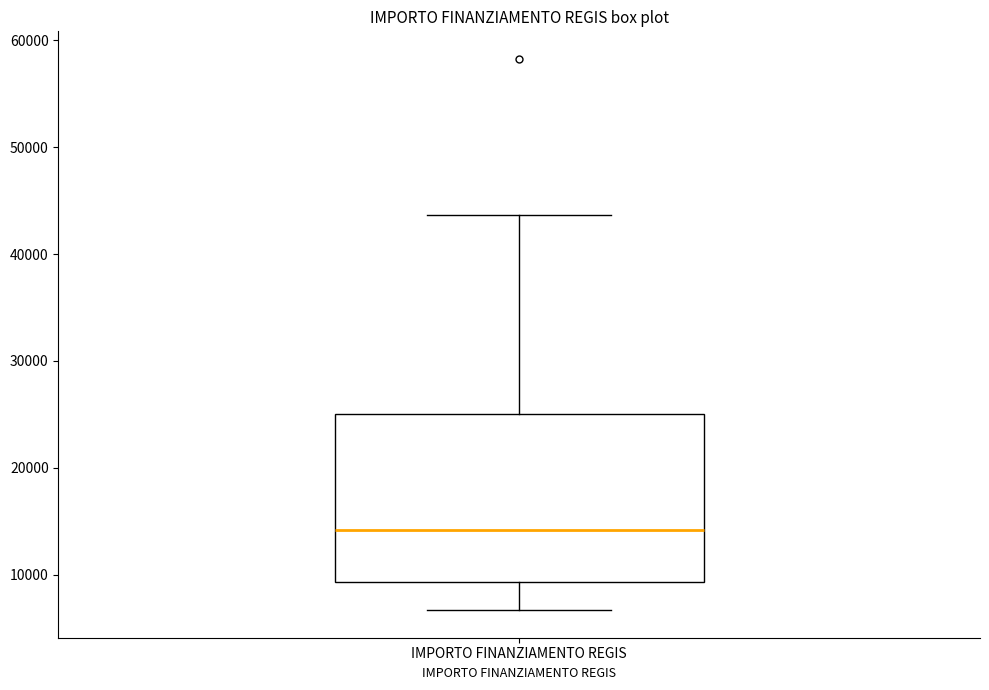

Where does the lower whisker of the box for IMPORTO FINANZIAMENTO REGIS end on the y-axis? The values are not printed on the chart, so give them approximately, as read against the axis.

7000